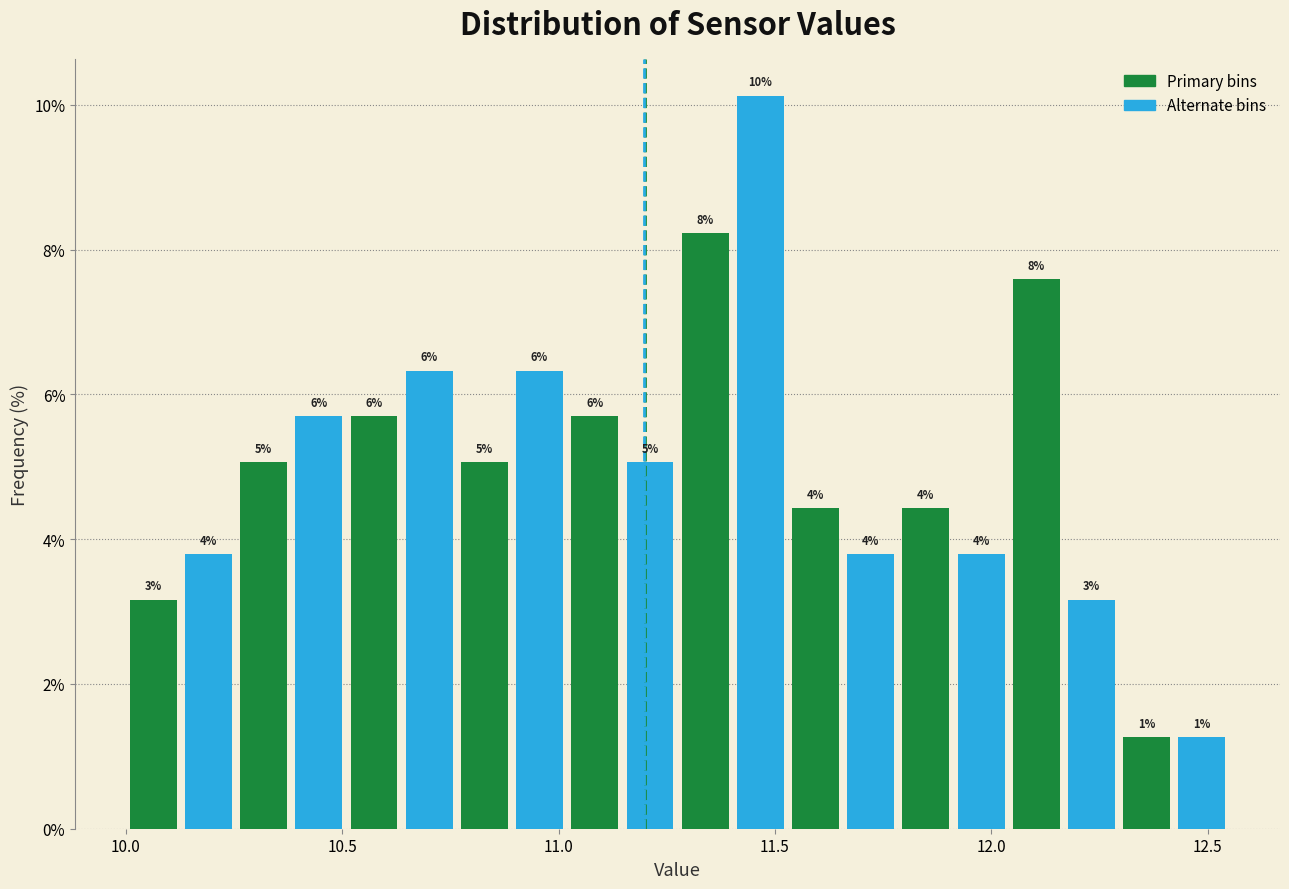

Around what value on the x-axis is the tallest bar? Give the approximate position of its centre, as read against the axis.

11.45